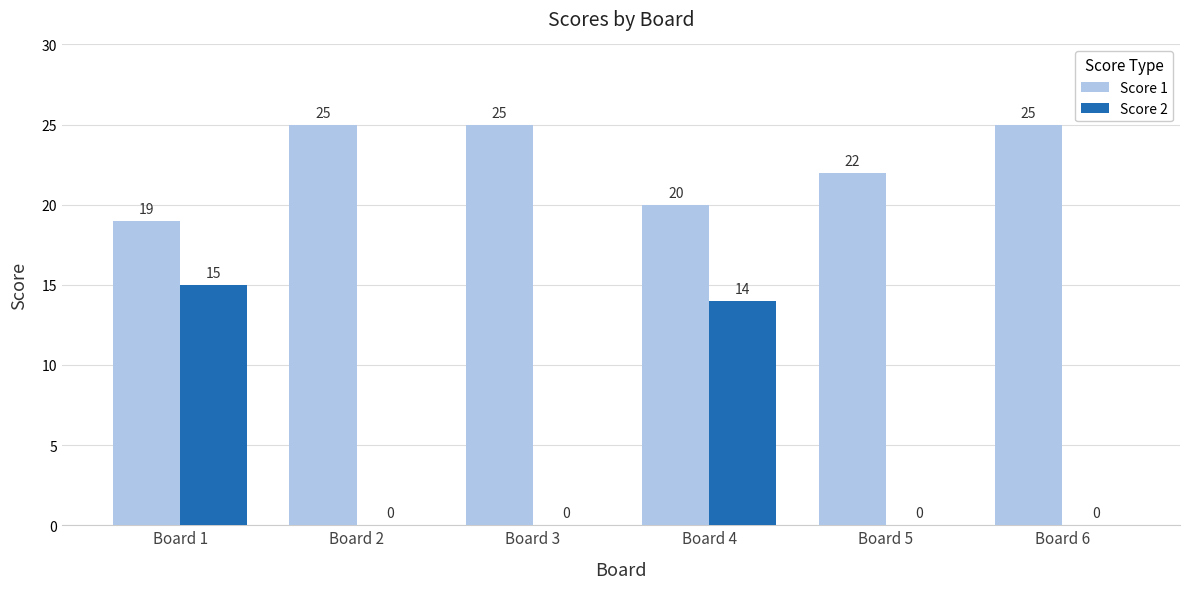

What is the sum of the Score 2 values at Board 4 and Board 5?

14